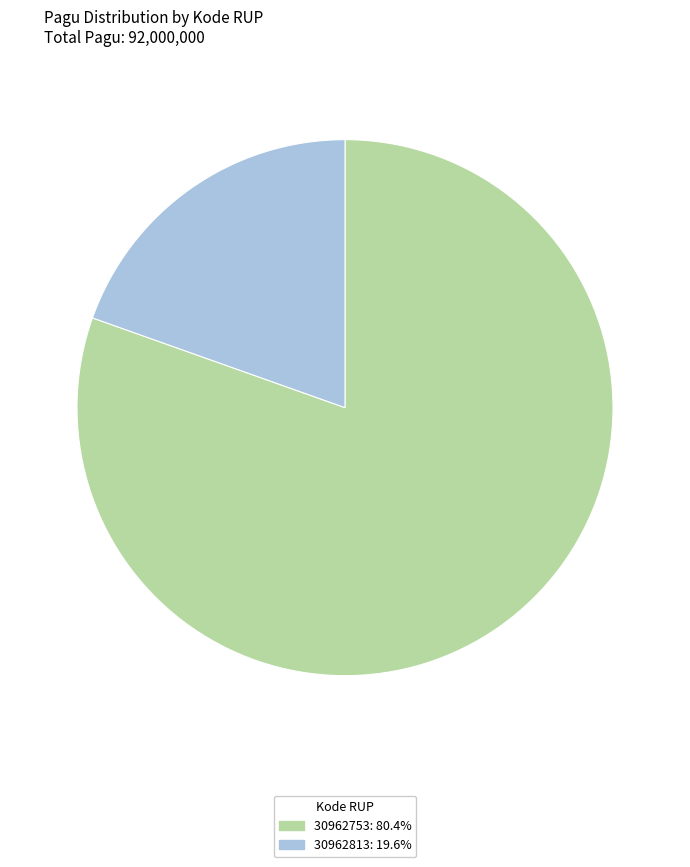

Combined, do 30962813: 19.6% and 30962753: 80.4% account for over 50%?

Yes